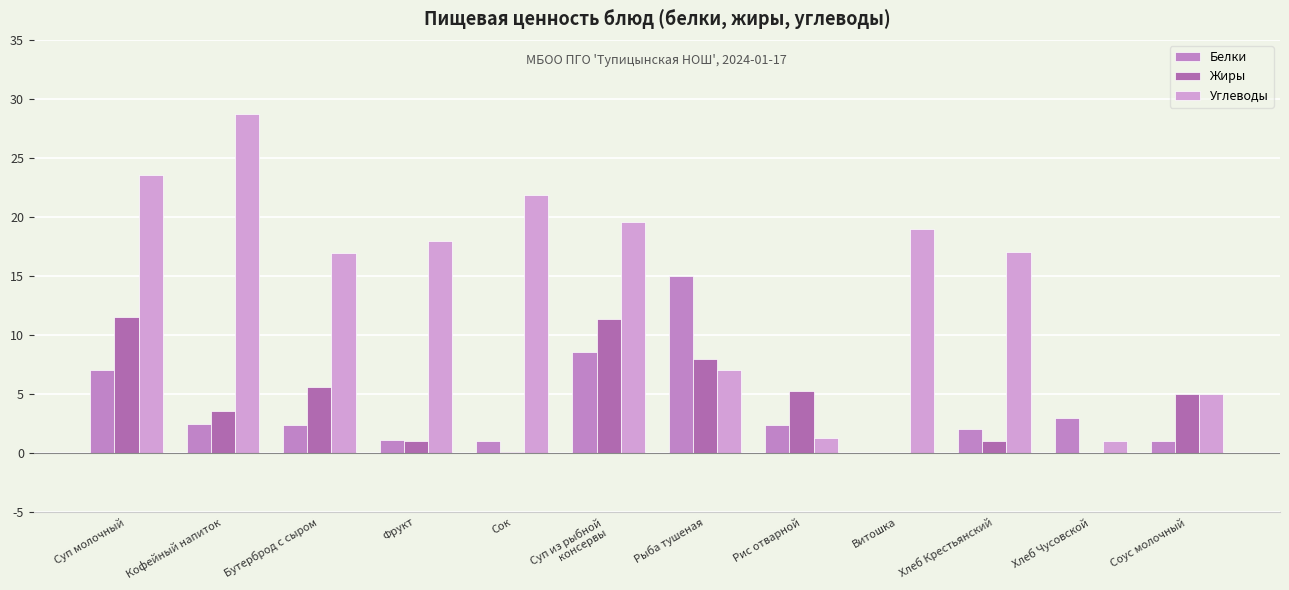

Count the number of categories in the chart.

12